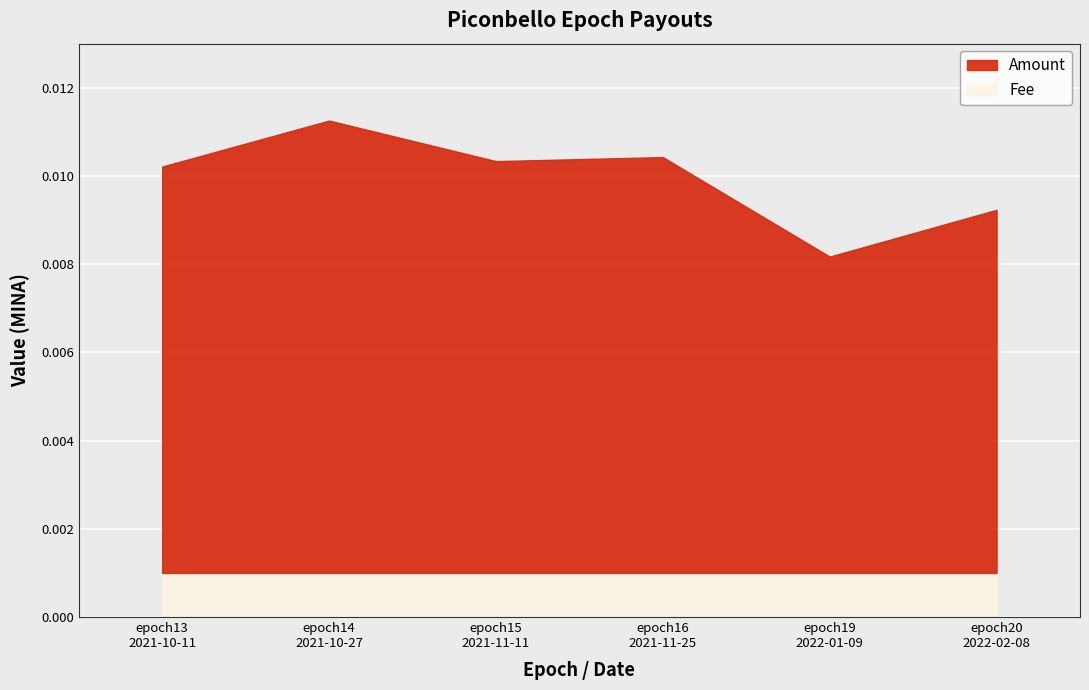

List the labels in order of Amount value, largest first.

epoch14
2021-10-27, epoch16
2021-11-25, epoch15
2021-11-11, epoch13
2021-10-11, epoch20
2022-02-08, epoch19
2022-01-09